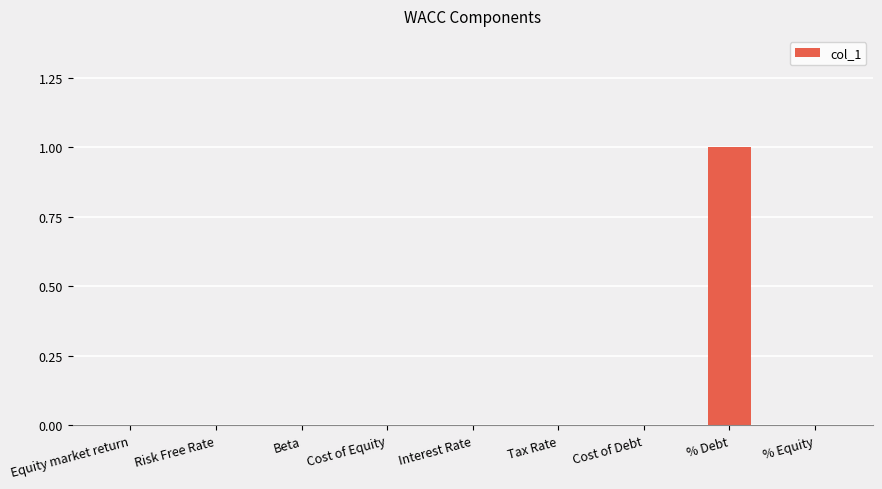

The chart shows a value of 0 at % Equity. True or false?

True